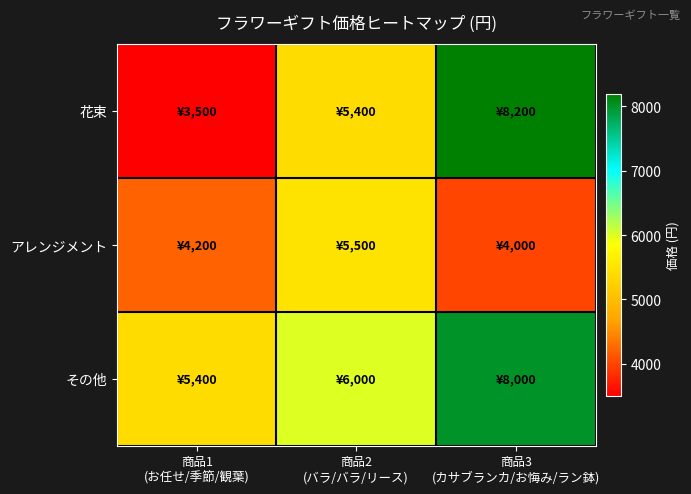

What is the minimum value shown in the chart?

3500